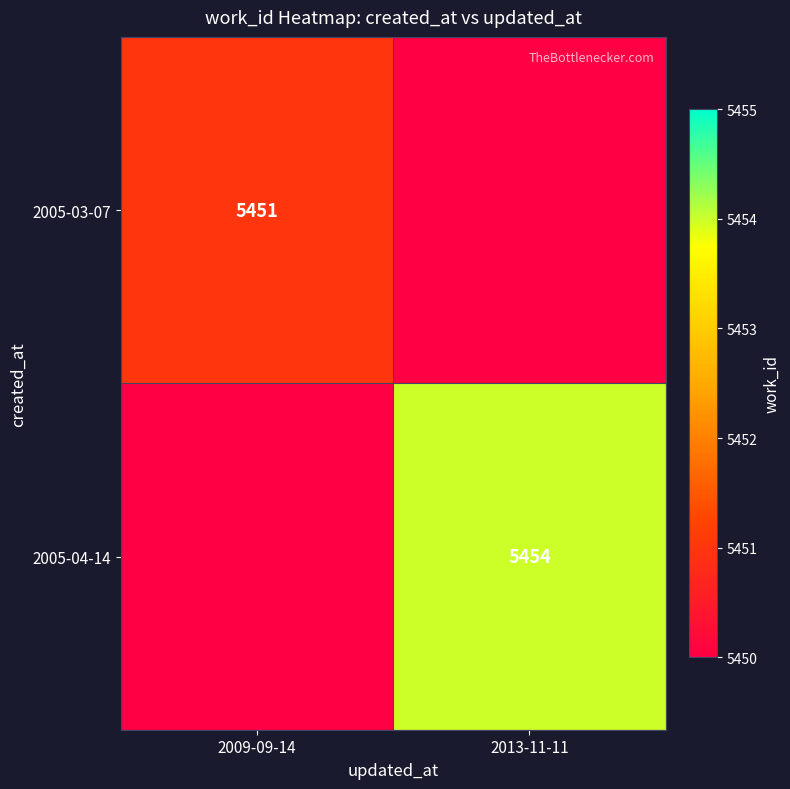

The 2005-03-07 series shows 5451 at 2009-09-14. True or false?

True